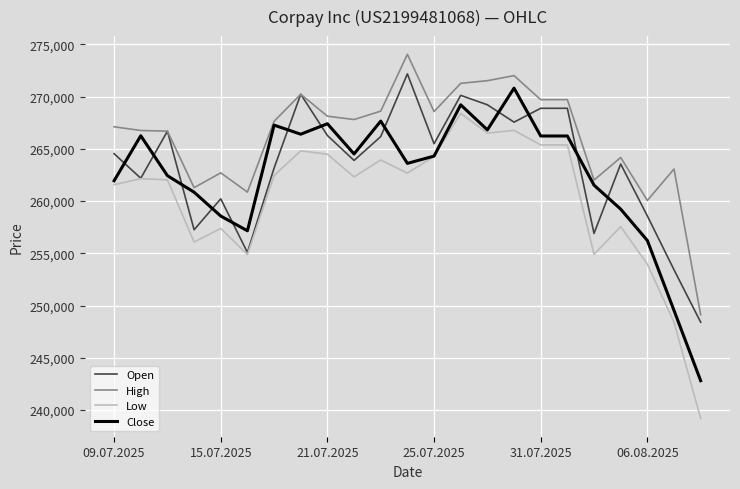

What is the maximum value for Low?

268394